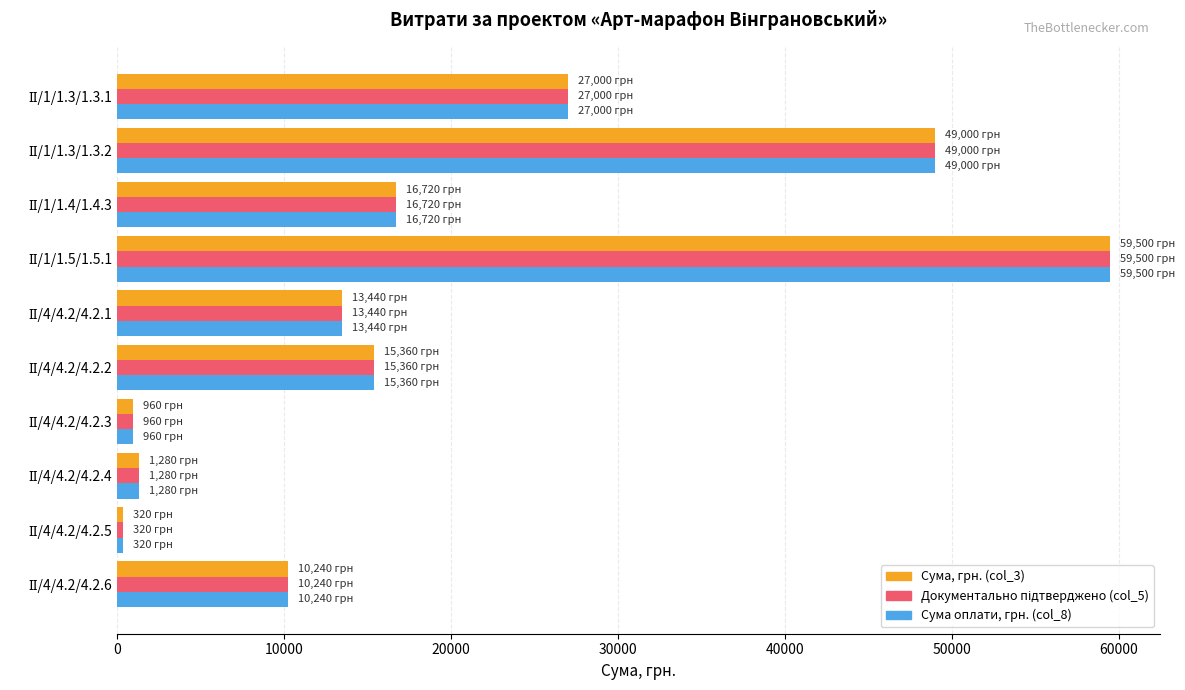

How many data points does each series have?

10